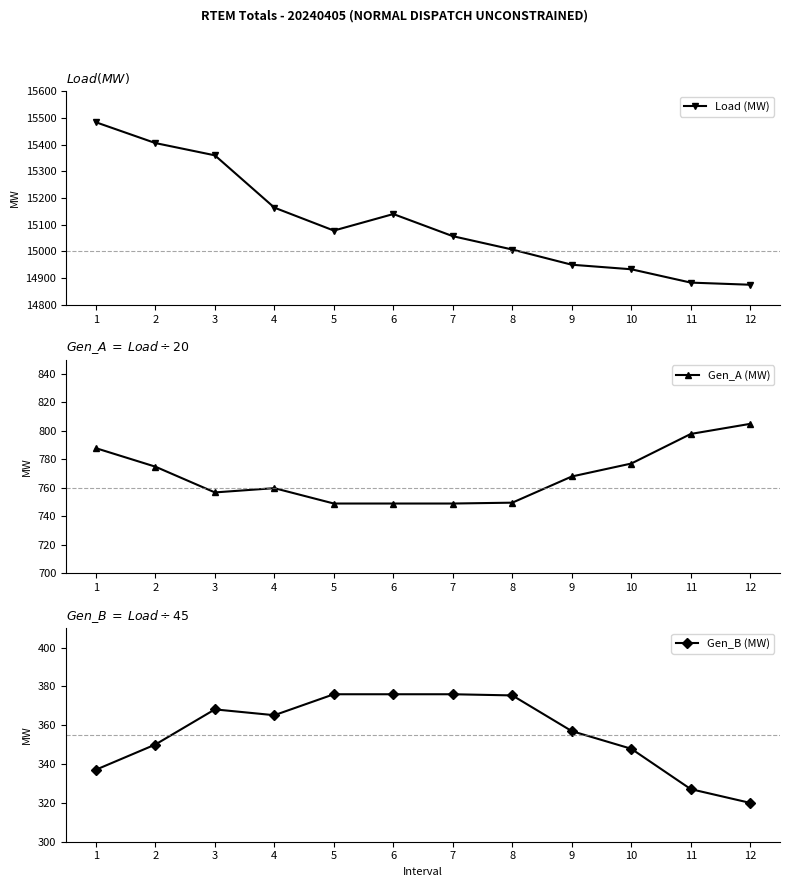

Reading right to left, list all the values displayed in this chart.

Load (MW): 14875.1	14883.1	14933.1	14950.1	15007.1	15057.1	15140.1	15078.1	15164.1	15360.1	15406.1	15484.1
Gen_A (MW): 805.0	797.9	777.1	768.0	749.6	749.0	749.0	749.0	759.8	756.8	774.9	787.9
Gen_B (MW): 320.0	327.1	347.9	357.0	375.4	376.0	376.0	376.0	365.2	368.2	350.1	337.1